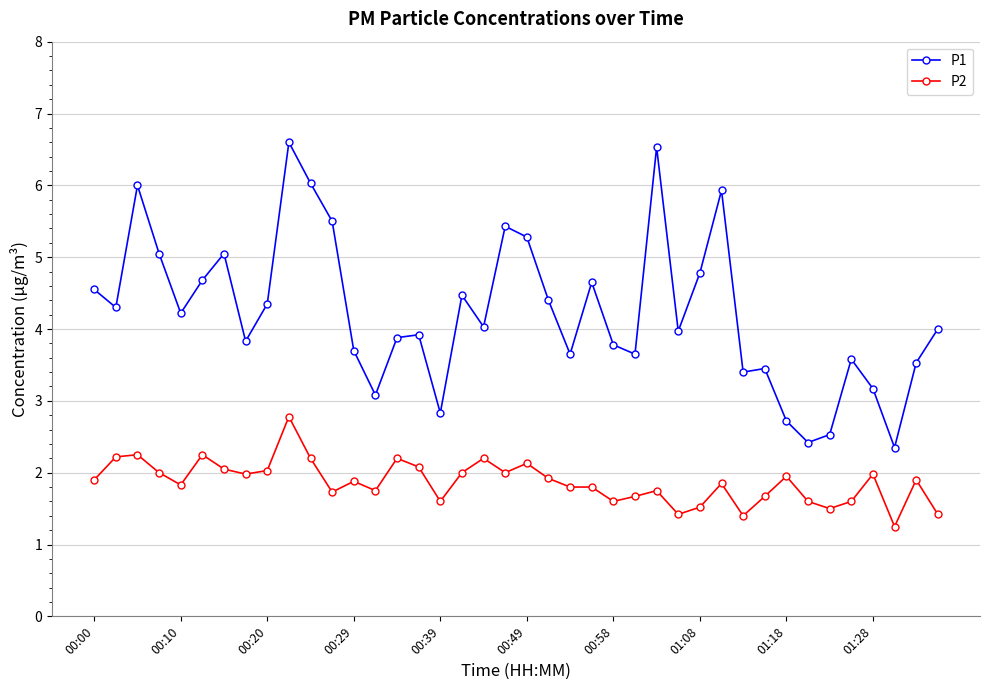

True or false: P2 has more than 2 interior local peaks.

True